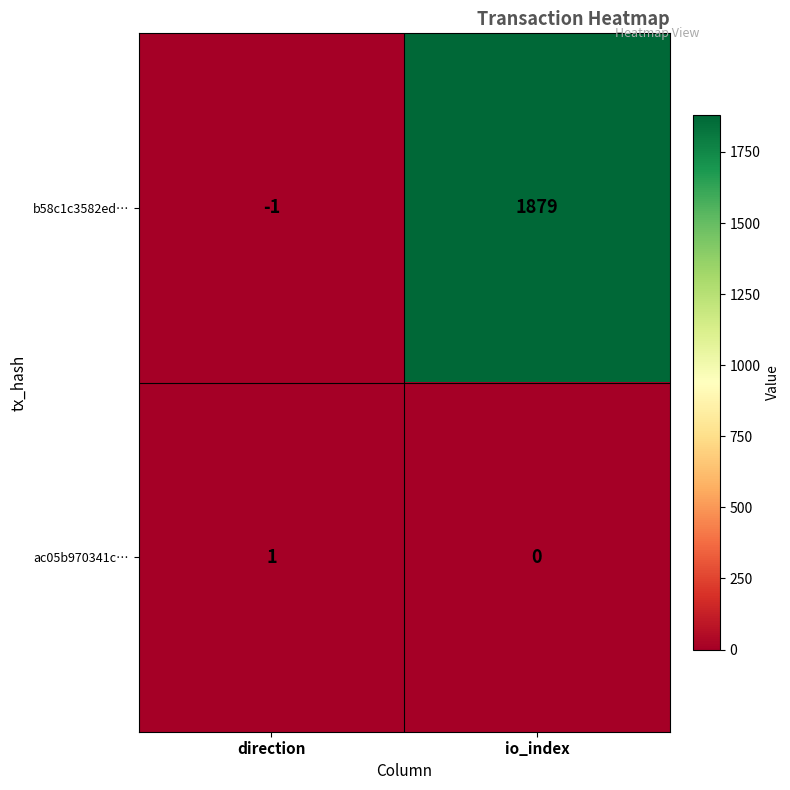

Which series has the largest total across all categories?

b58c1c3582ed…